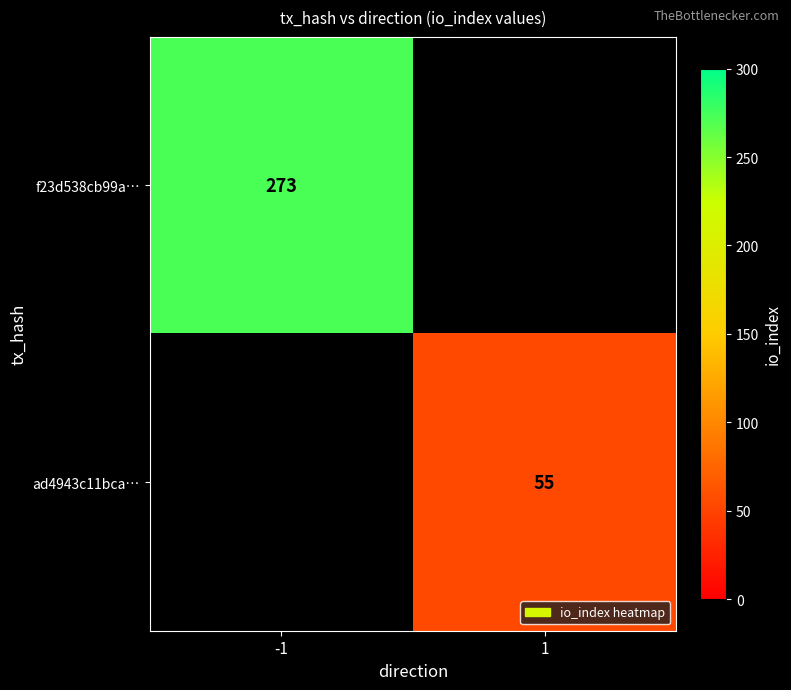

The value of f23d538cb99a… at -1 is 456. True or false?

False